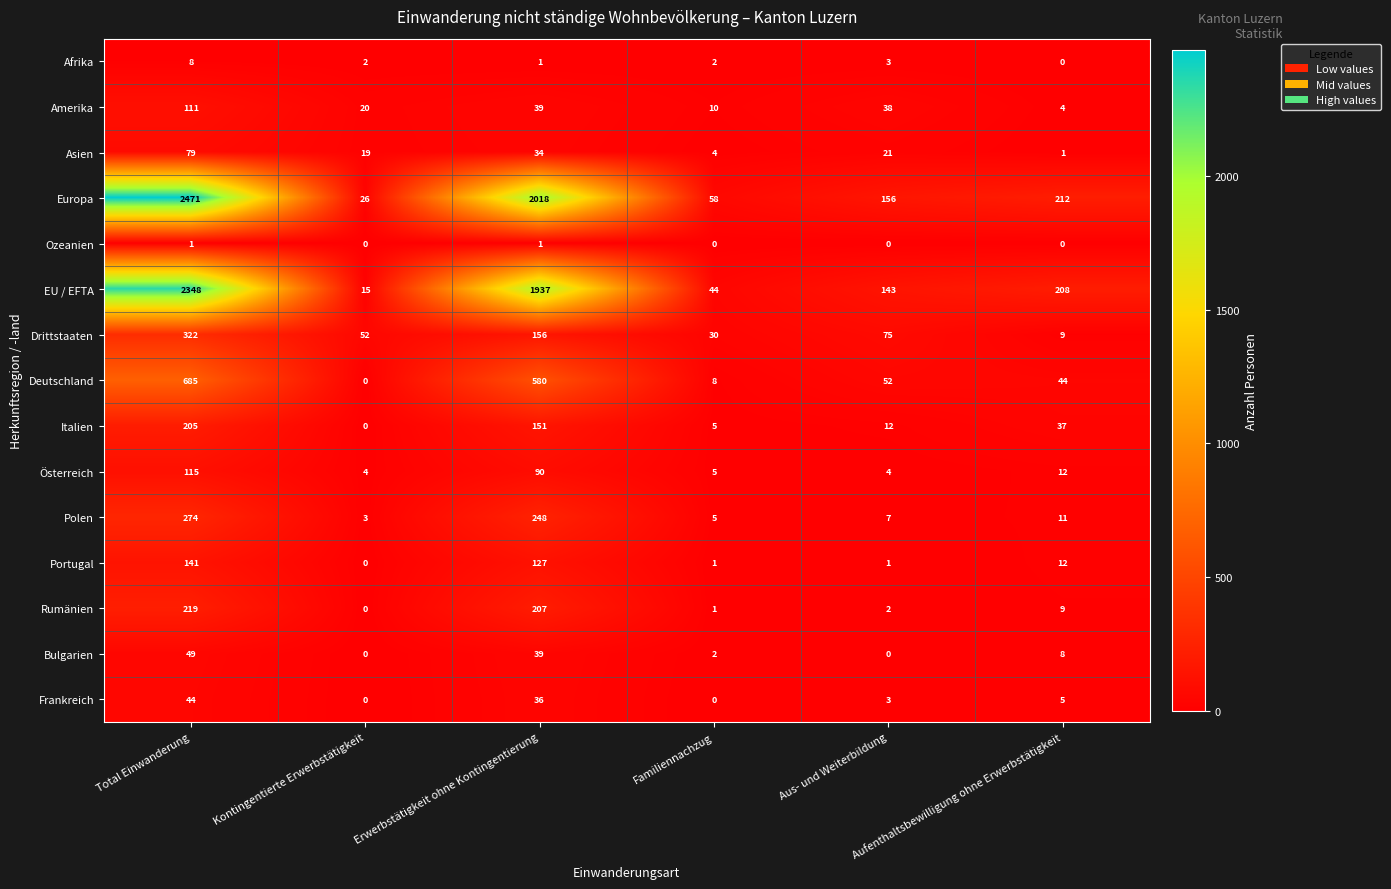

What is the difference between the second highest and second lowest values in the Europa series?

1960